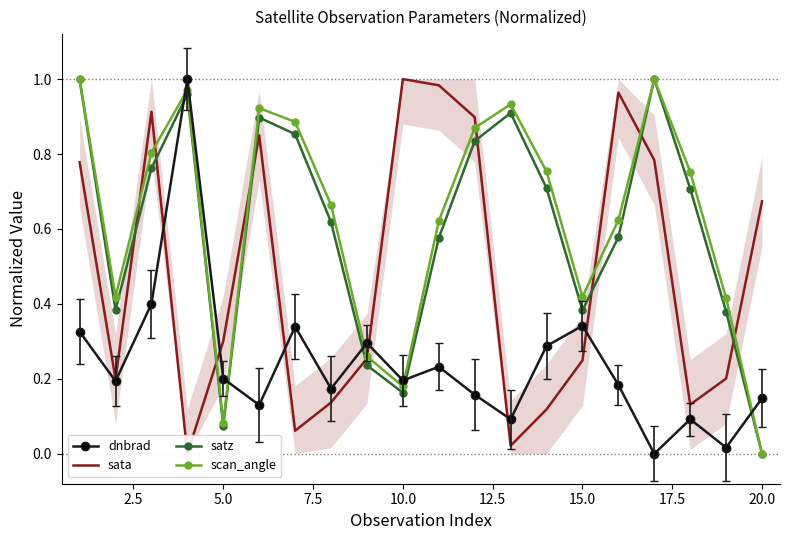

Does the chart have visible grid lines?

No